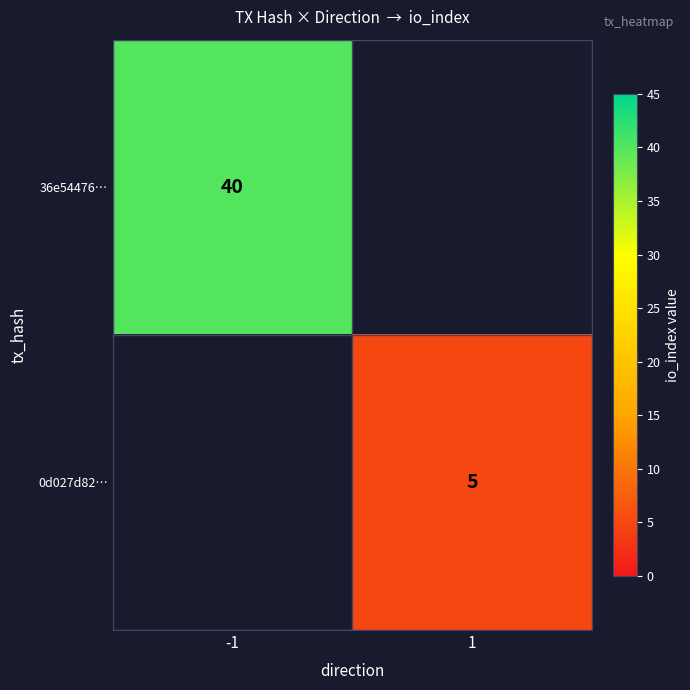

Which label corresponds to the smallest value in the chart?

1